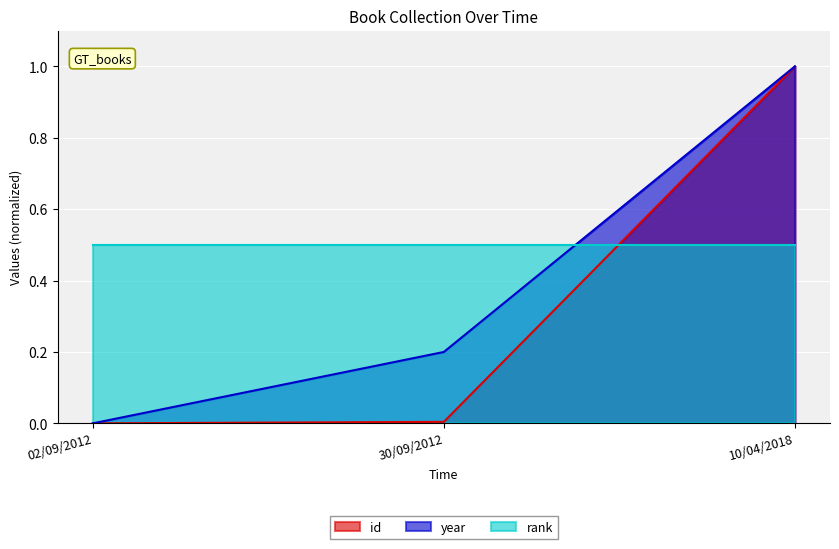

What is the highest value of the year series?

1.0